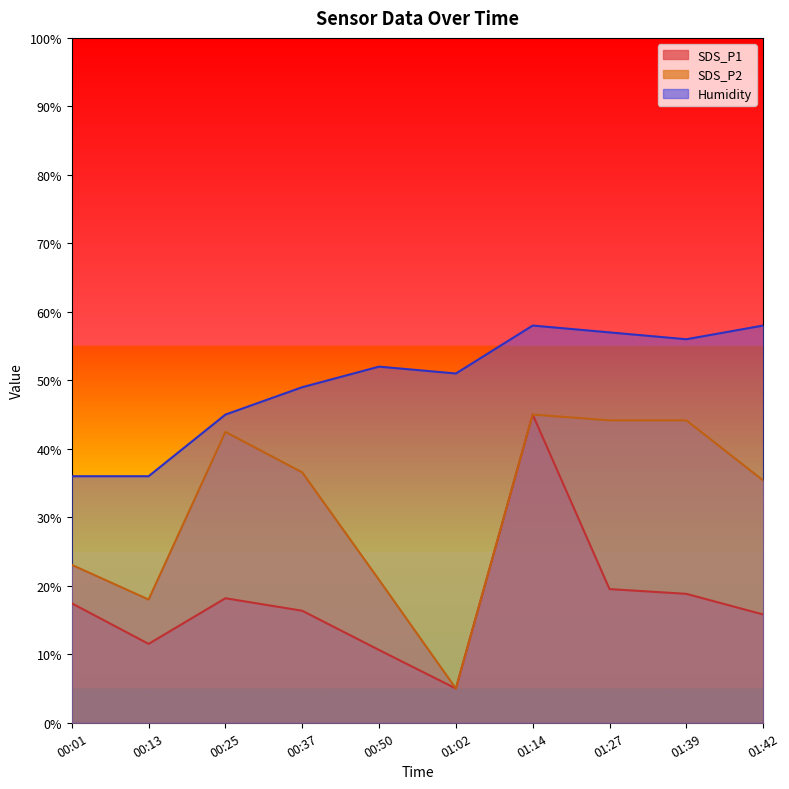

What is the value of the SDS_P1 point at the 7th from the left?

45.0